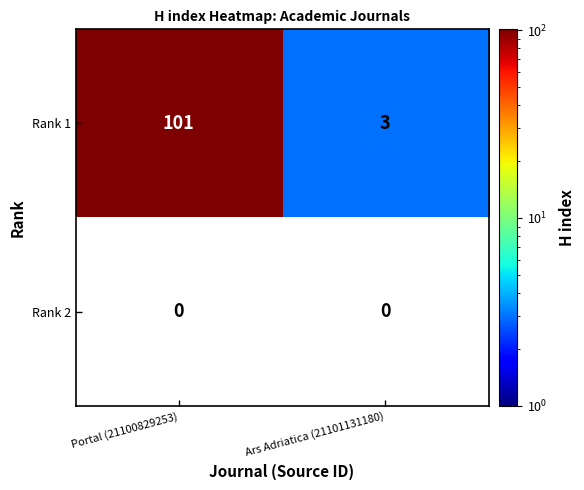

Which has a higher value, Portal (21100829253) or Ars Adriatica (21101131180)?

Portal (21100829253)